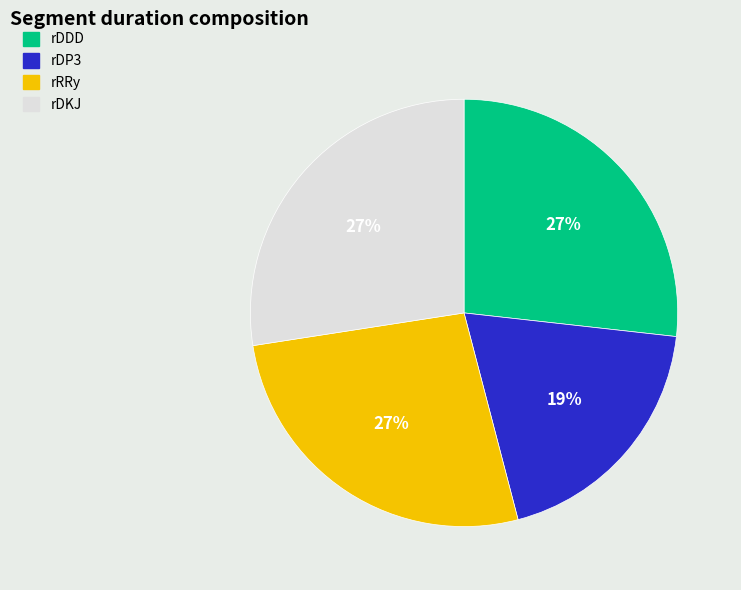

How many segments does this pie chart have?

4